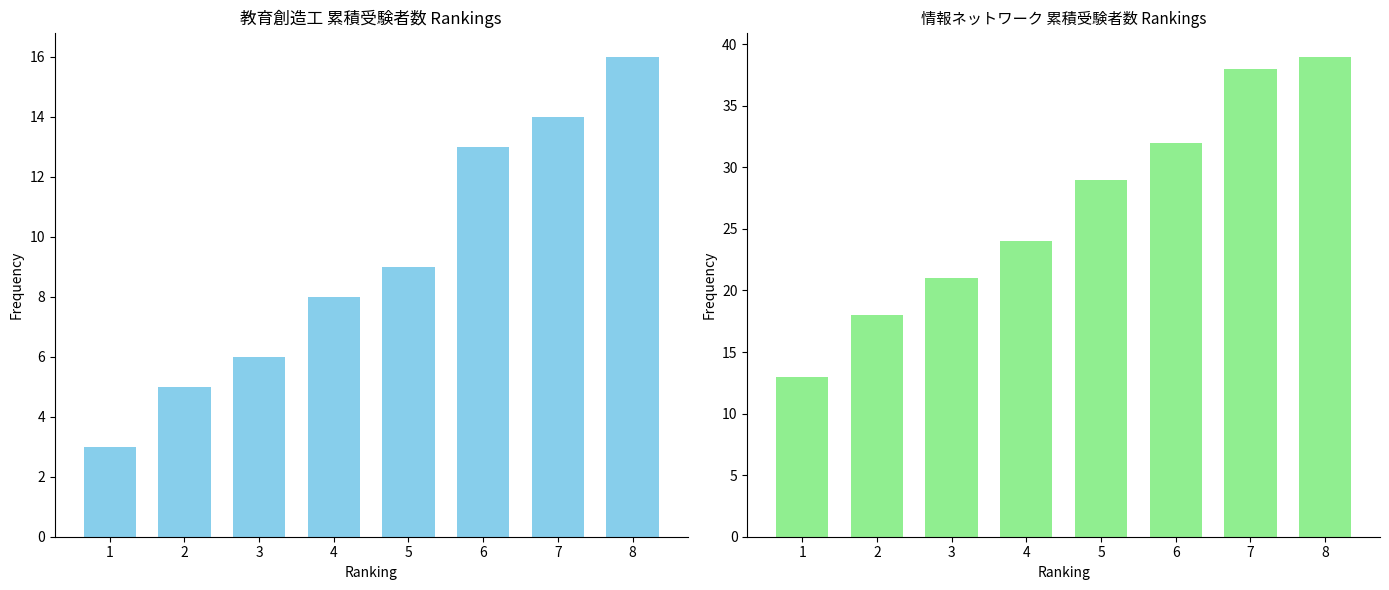

Reading right to left, extract all data points from this chart.

教育創造工: 16	14	13	9	8	6	5	3
情報ネットワーク: 39	38	32	29	24	21	18	13